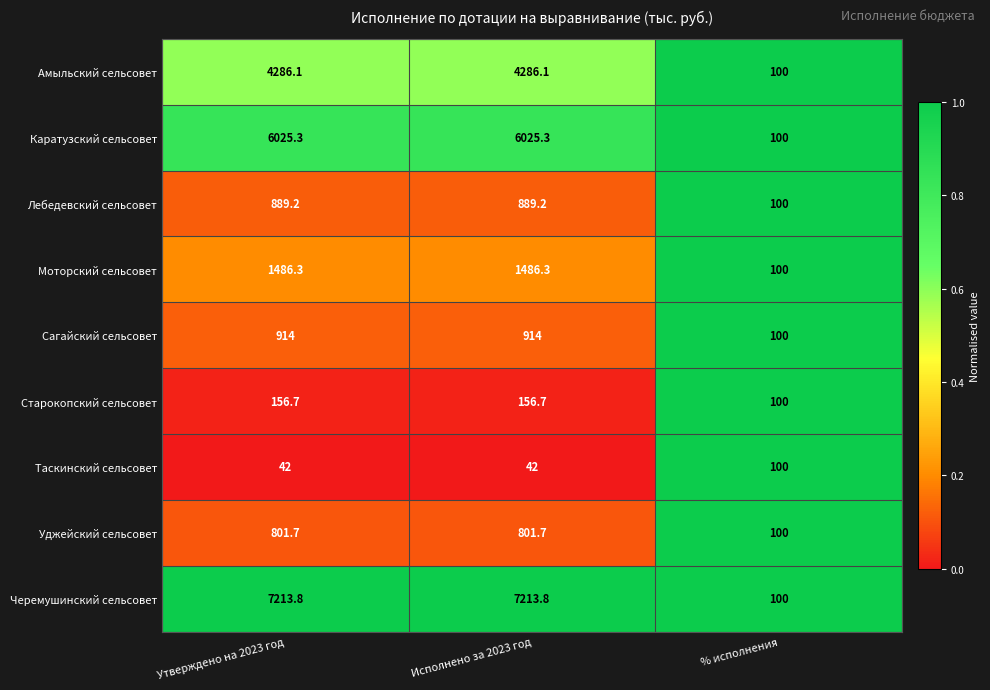

What is the sum of all Старокопский сельсовет values?

413.4